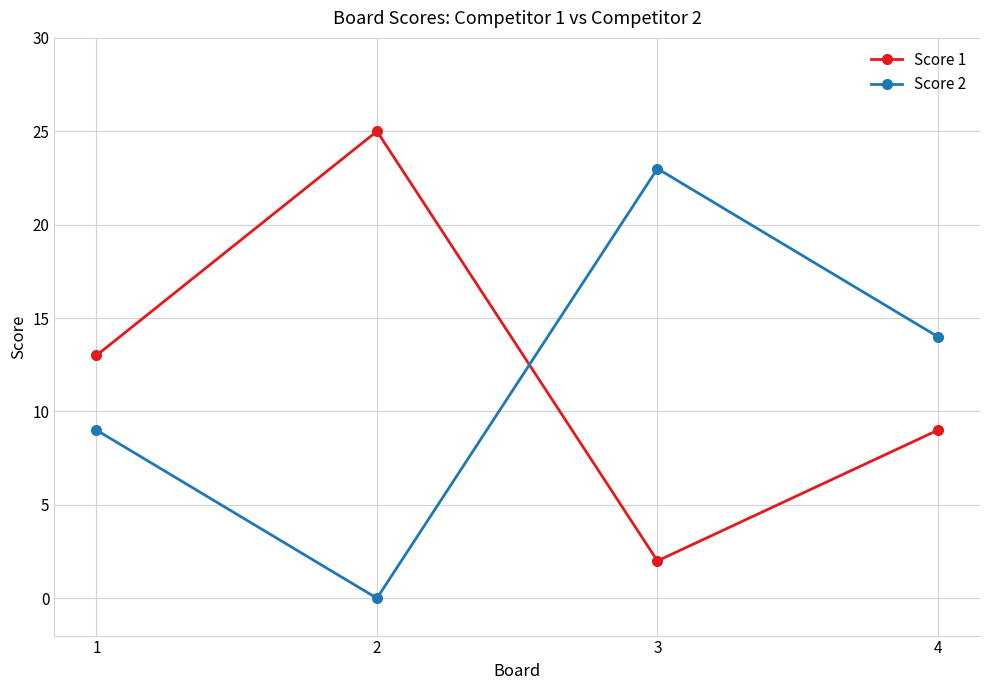

Reading right to left, what are all the values shown in this chart?

Score 1: 4=9	3=2	2=25	1=13
Score 2: 4=14	3=23	2=0	1=9